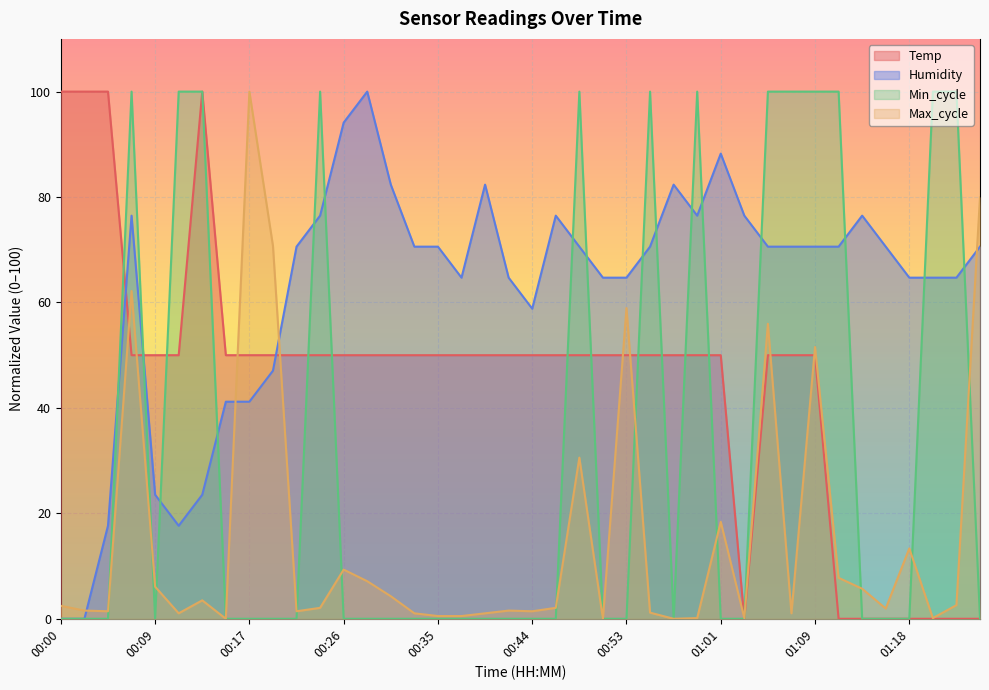

What is the label of the 26th point from the right?

00:30